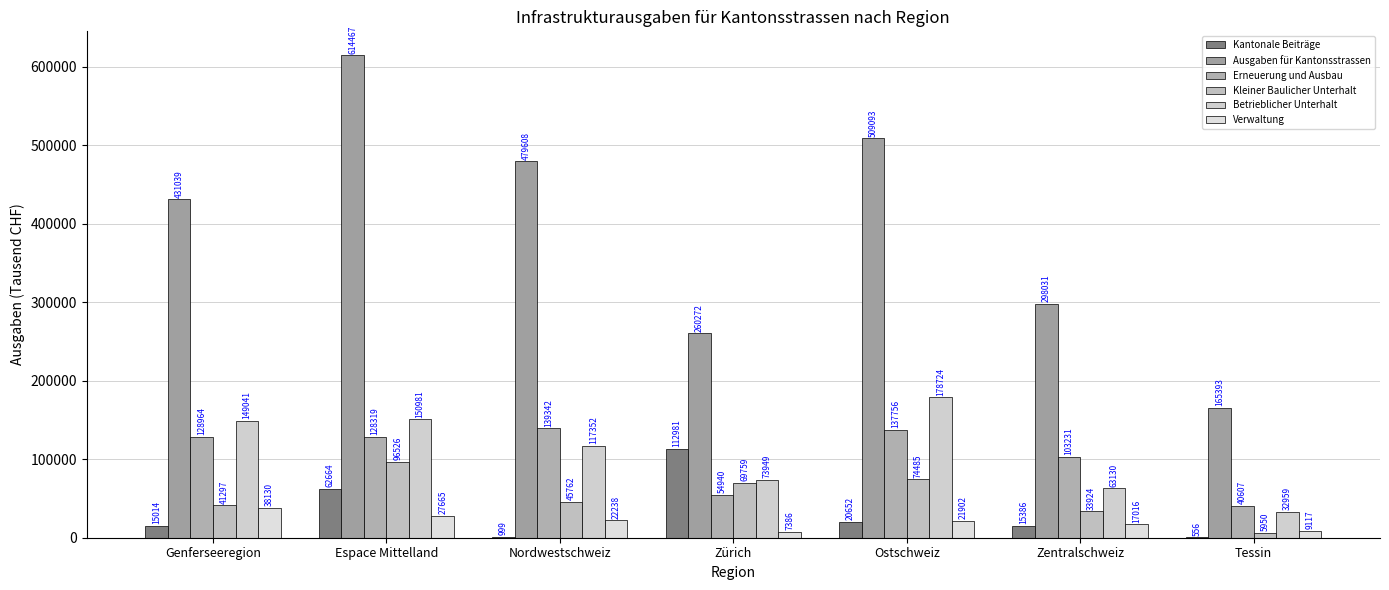

Reading left to right, transcribe all the data shown in this chart.

Kantonale Beiträge: 15014	62664	999	112981	20652	15386	556
Ausgaben für Kantonsstrassen: 431039	614467	479608	260272	509093	298031	165393
Erneuerung und Ausbau: 128964	128319	139342	54940	137756	103231	40607
Kleiner Baulicher Unterhalt: 41297	96526	45762	69759	74485	33924	5950
Betrieblicher Unterhalt: 149041	150981	117352	73949	178724	63130	32959
Verwaltung: 38130	27665	22238	7386	21902	17016	9117